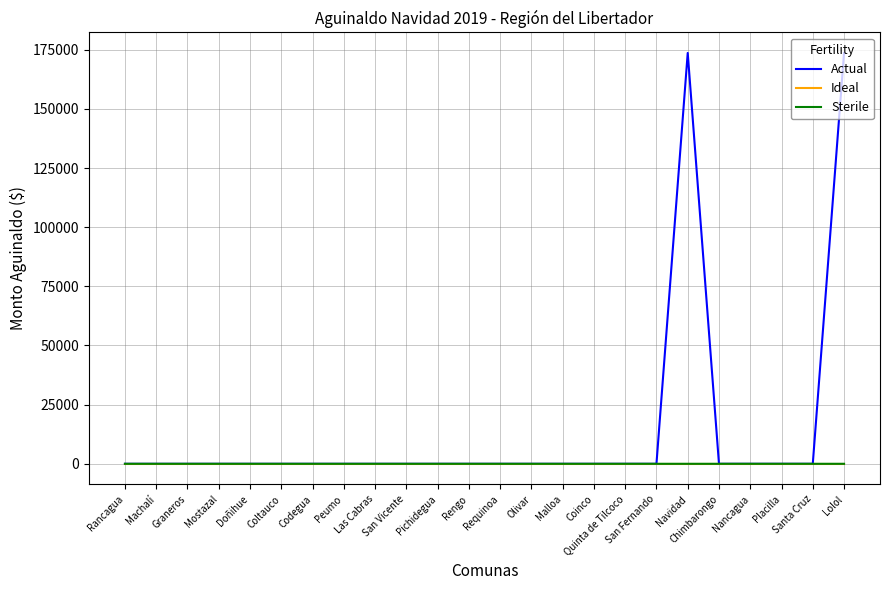

Which series has the largest total across all categories?

Actual